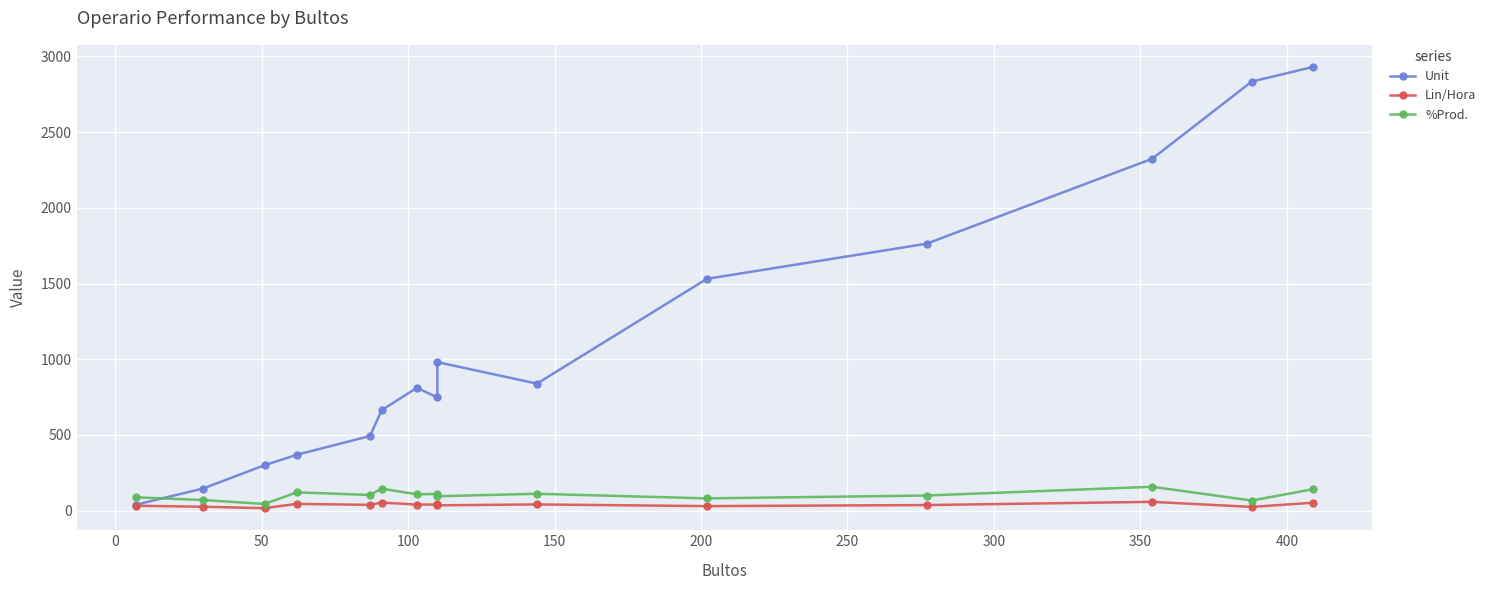

True or false: Unit and Lin/Hora cross at least once.

False